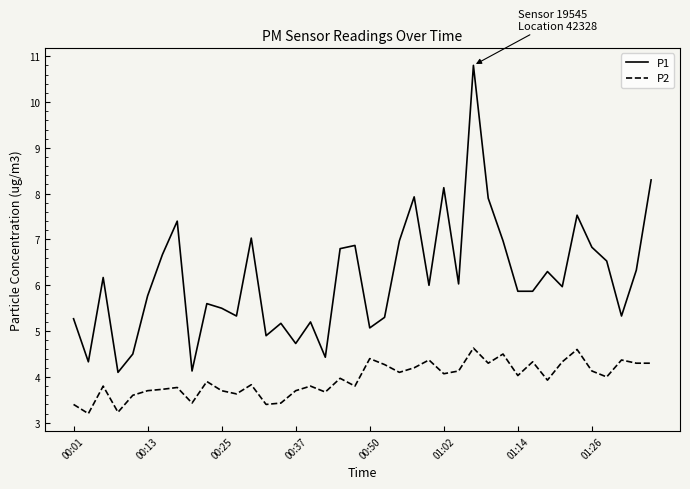

What is the average value of the P2 series?

3.9